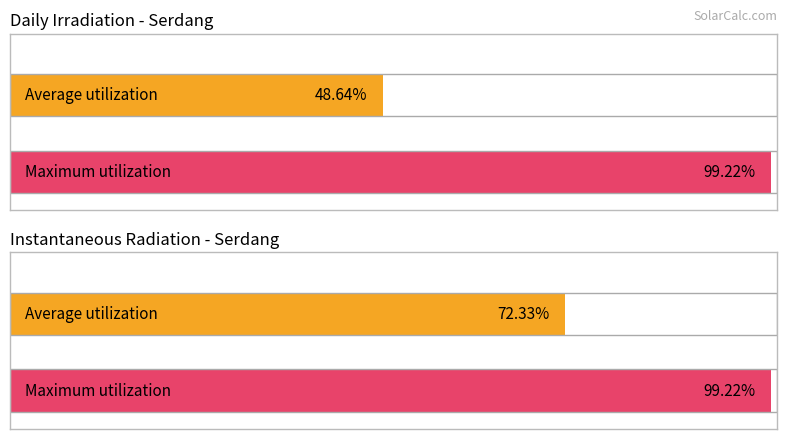

True or false: Maximum utilization has a value of 1.8 at Solar Radiation.

False